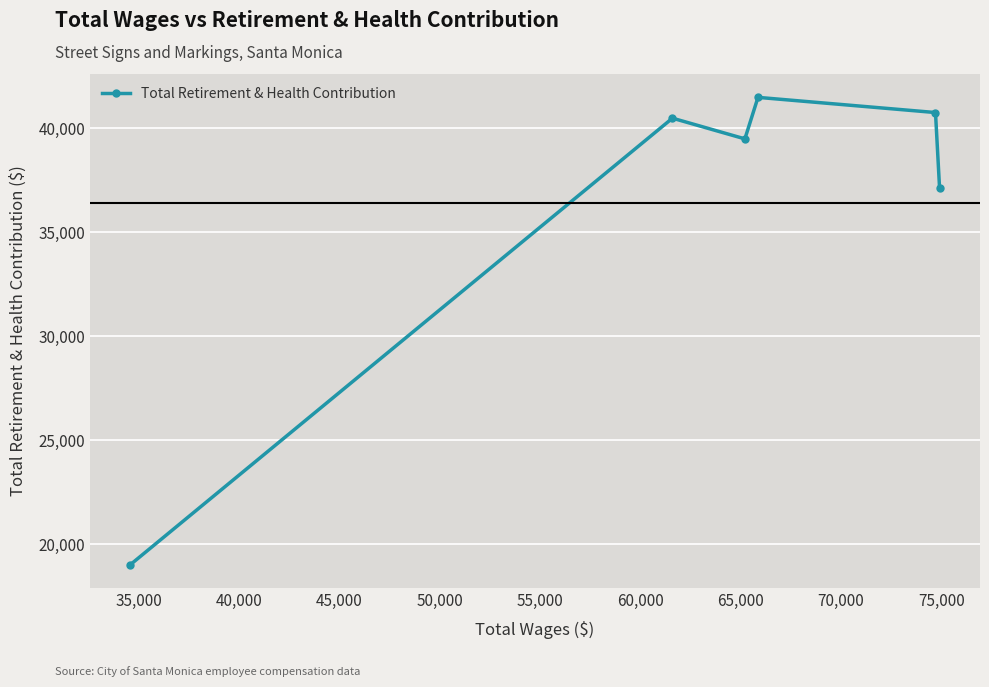

What is the difference between the second highest and second lowest values?

3610